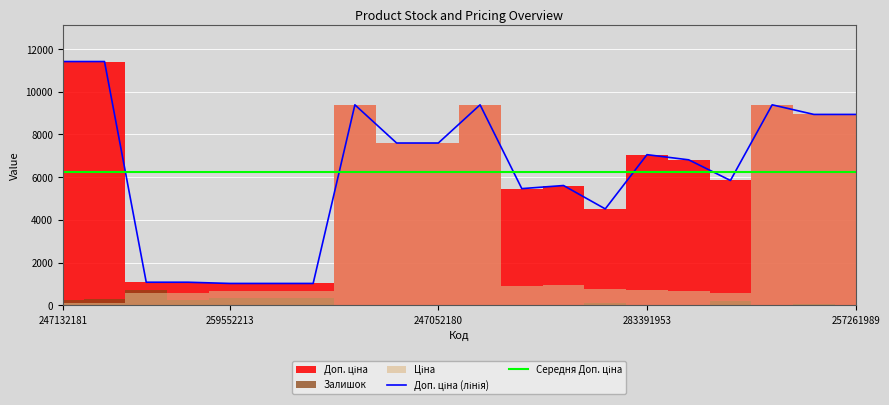

What is the difference between the maximum and minimum values in the Залишок series?

733.0